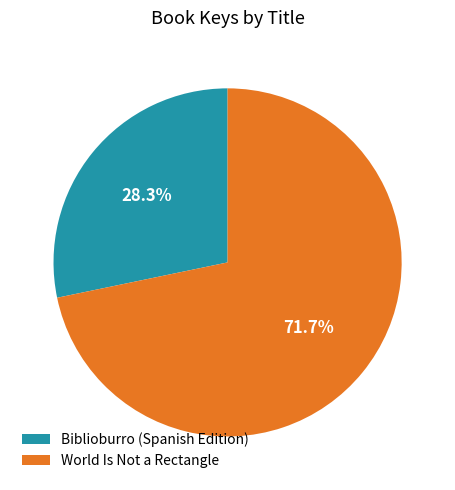

Do Biblioburro (Spanish Edition) and World Is Not a Rectangle together represent more than half of the pie?

Yes